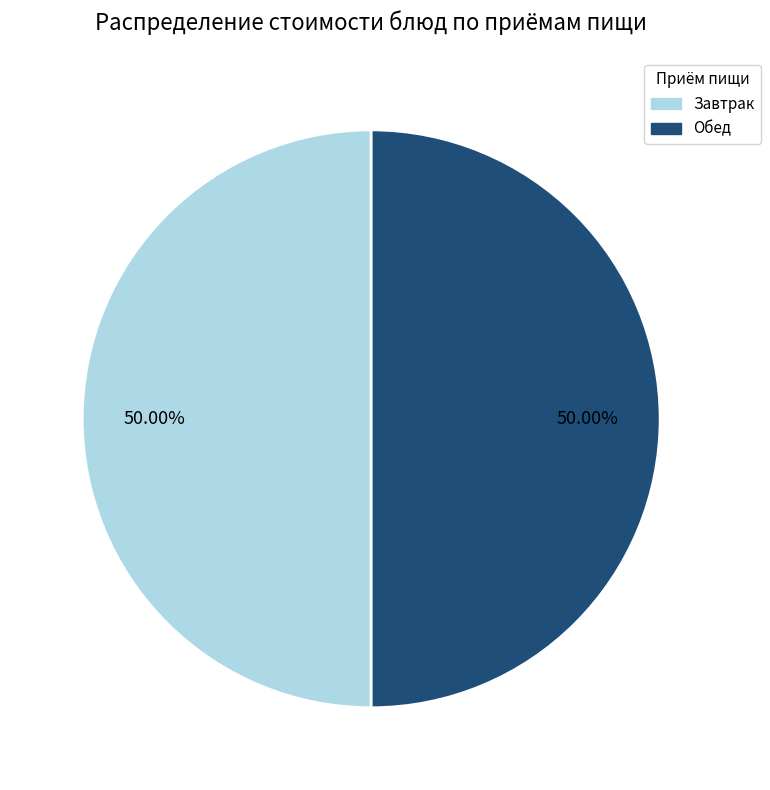

How many slices are in this pie chart?

2